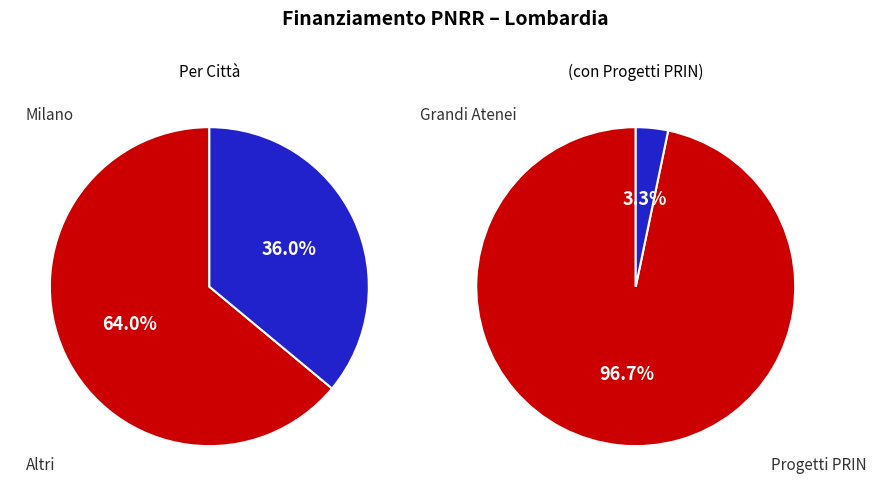

Is UNIVERSITA DI MILANO the majority of the pie?

No